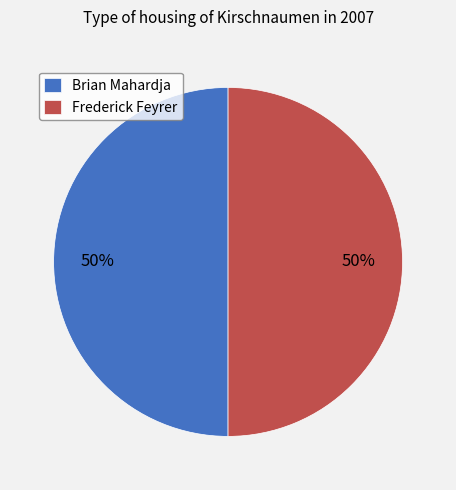

The Frederick Feyrer slice represents 56% of the pie. True or false?

False